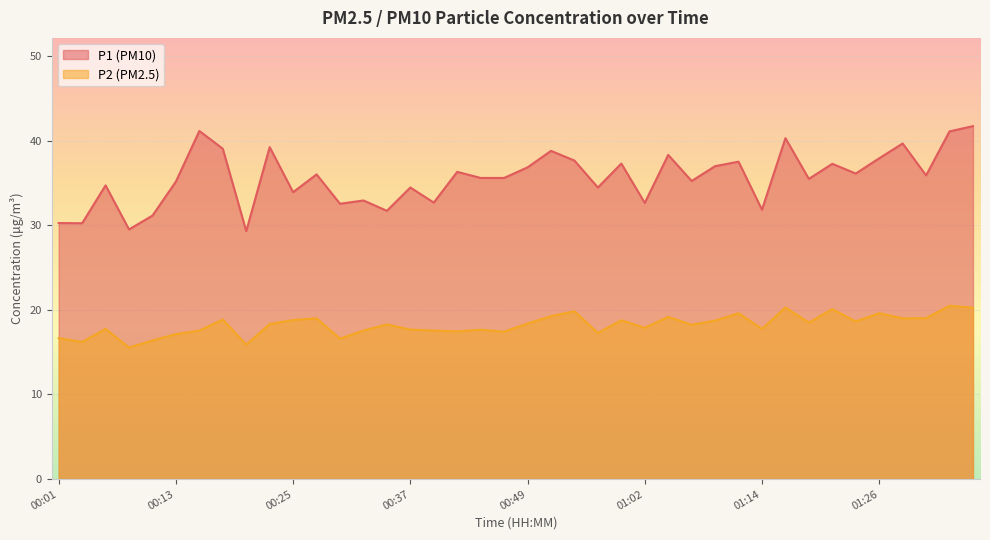

At which category is the sum across all series the highest?

01:36